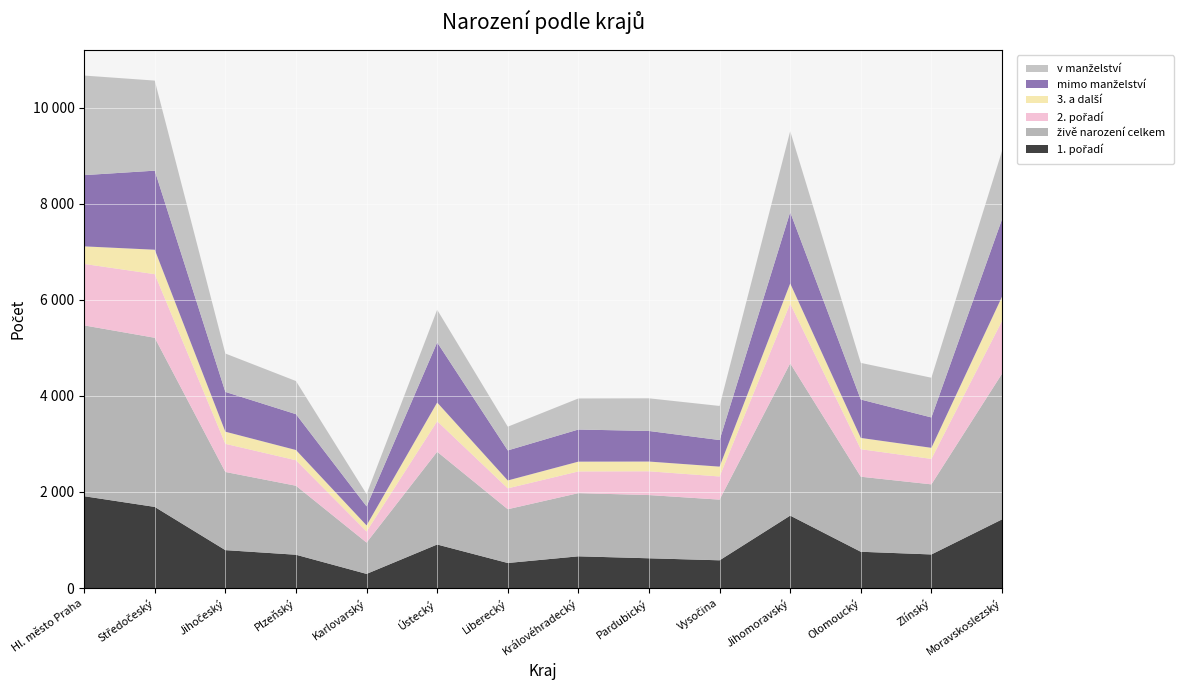

Reading left to right, what are all the values shown in this chart?

1. pořadí: Hl. město Praha=1912	Středočeský=1689	Jihočeský=789	Plzeňský=693	Karlovarský=294	Ústecký=906	Liberecký=521	Královéhradecký=660	Pardubický=619	Vysočina=577	Jihomoravský=1508	Olomoucký=755	Zlínský=699	Moravskoslezský=1429
živě narození celkem: Hl. město Praha=3558	Středočeský=3523	Jihočeský=1628	Plzeňský=1437	Karlovarský=652	Ústecký=1932	Liberecký=1120	Královéhradecký=1316	Pardubický=1317	Vysočina=1264	Jihomoravský=3172	Olomoucký=1563	Zlínský=1460	Moravskoslezský=3034
2. pořadí: Hl. město Praha=1280	Středočeský=1325	Jihočeský=586	Plzeňský=531	Karlovarský=232	Ústecký=636	Liberecký=435	Královéhradecký=452	Pardubický=495	Vysočina=482	Jihomoravský=1245	Olomoucký=573	Zlínský=530	Moravskoslezský=1099
3. a další: Hl. město Praha=366	Středočeský=509	Jihočeský=253	Plzeňský=213	Karlovarský=126	Ústecký=390	Liberecký=164	Královéhradecký=204	Pardubický=203	Vysočina=205	Jihomoravský=419	Olomoucký=235	Zlínský=231	Moravskoslezský=506
mimo manželství: Hl. město Praha=1484	Středočeský=1647	Jihočeský=829	Plzeňský=747	Karlovarský=397	Ústecký=1252	Liberecký=626	Královéhradecký=669	Pardubický=637	Vysočina=554	Jihomoravský=1485	Olomoucký=800	Zlínský=633	Moravskoslezský=1612
v manželství: Hl. město Praha=2074	Středočeský=1876	Jihočeský=799	Plzeňský=690	Karlovarský=255	Ústecký=680	Liberecký=494	Královéhradecký=647	Pardubický=680	Vysočina=710	Jihomoravský=1687	Olomoucký=763	Zlínský=827	Moravskoslezský=1422